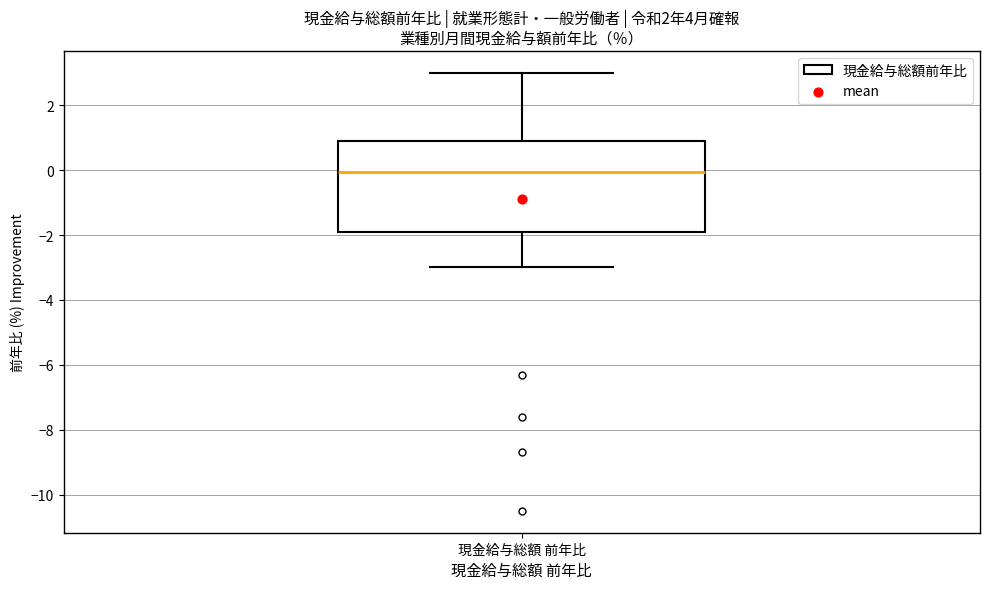

Read this box plot against the y-axis: the position of the median line, the range covered by the box, and the ends of both whiskers. The values are not printed on the chart, so give them approximately, as read against the axis.

median 0.0, box -1.8 to 1.0, whiskers -3.0 to 3.0